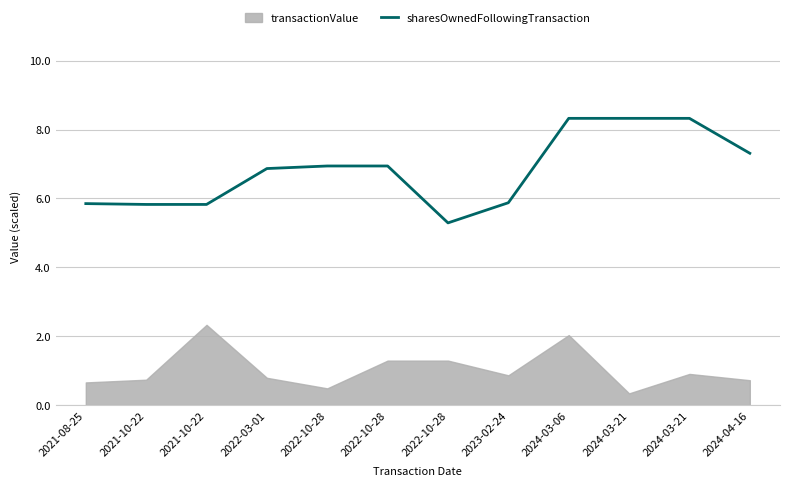

True or false: the data has more than 1 interior local peaks.

False